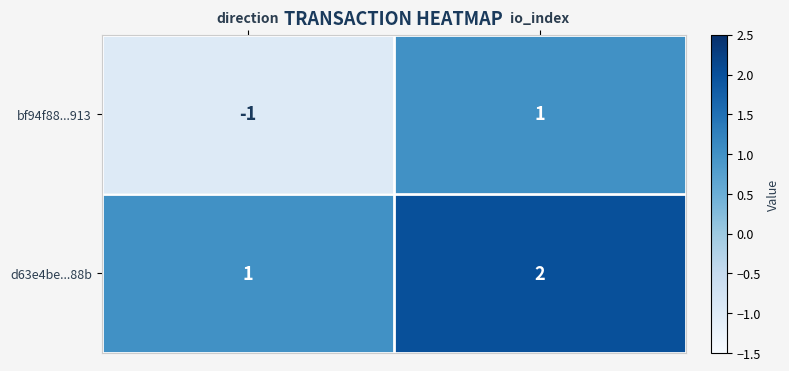

Which series has the largest total across all categories?

d63e4be...88b